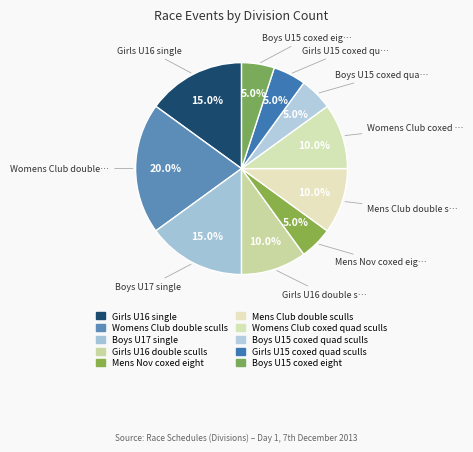

Count the number of slices in the pie.

10